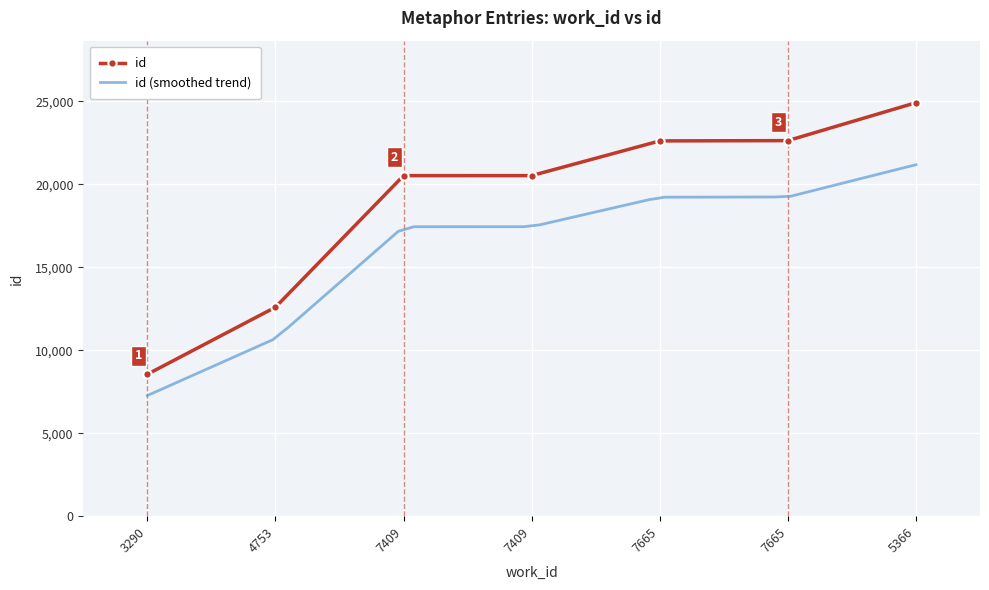

Is it true that the value at 7665 is 22640?

True